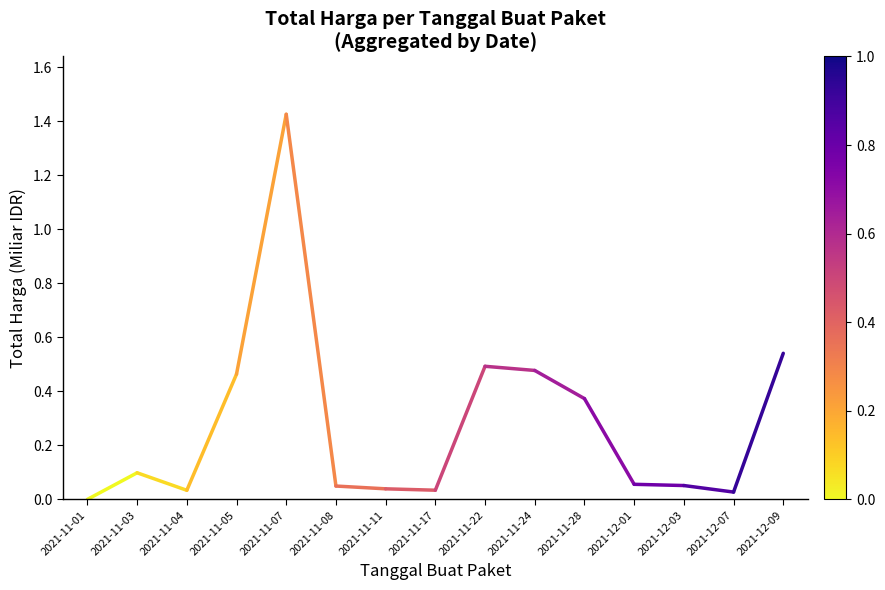

What is the difference between the values at 2021-11-01 and 2021-11-03?

0.1